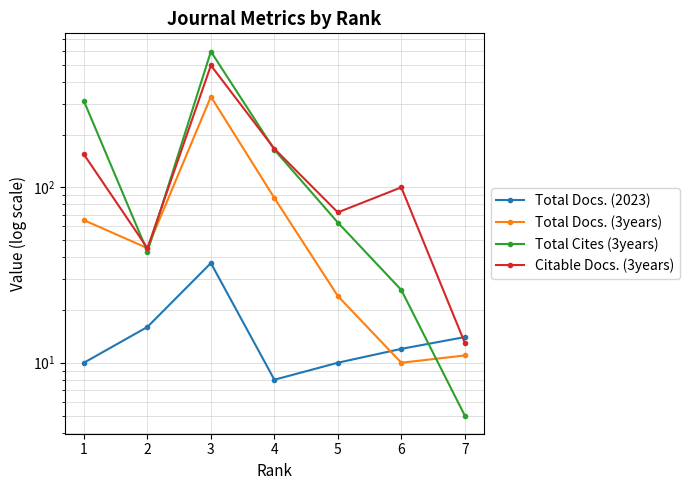

Reading left to right, transcribe all the data shown in this chart.

Total Docs. (2023): 7=14	6=12	5=10	4=8	3=37	2=16	1=10
Total Docs. (3years): 7=11	6=10	5=24	4=87	3=329	2=45	1=65
Total Cites (3years): 7=5	6=26	5=63	4=164	3=595	2=43	1=310
Citable Docs. (3years): 7=13	6=100	5=72	4=166	3=496	2=45	1=154